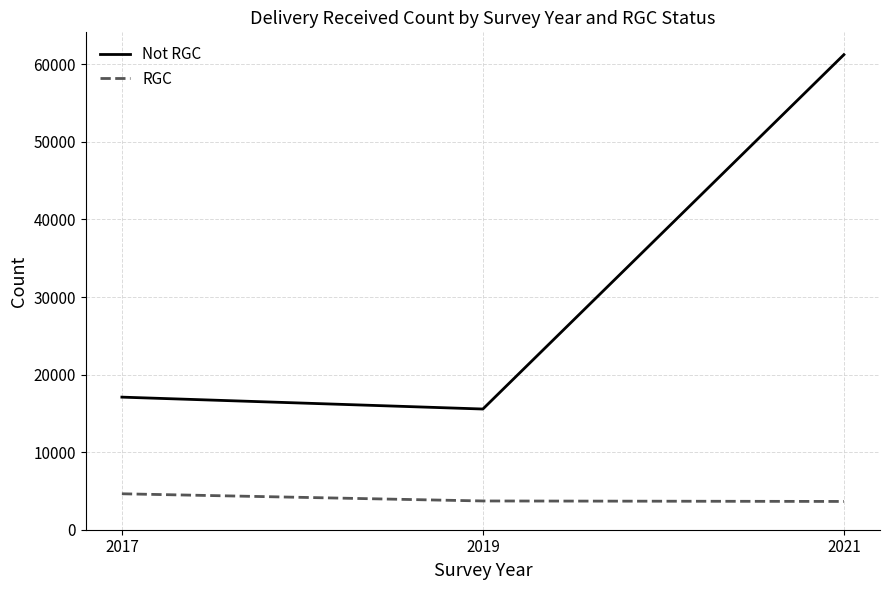

What is the lowest value of the RGC series?

3645.4